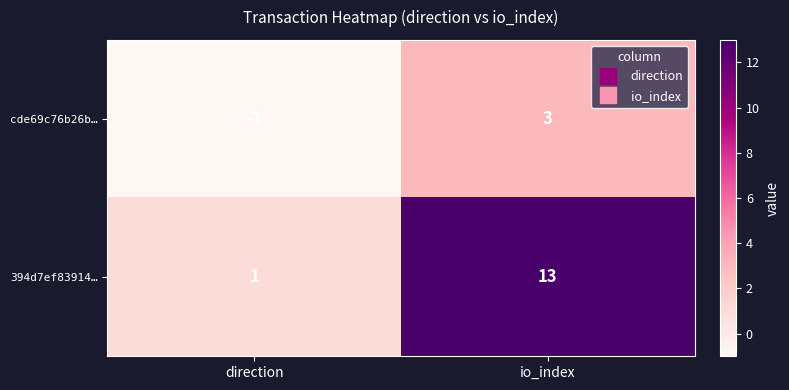

Which series has the largest total across all categories?

394d7ef83914…